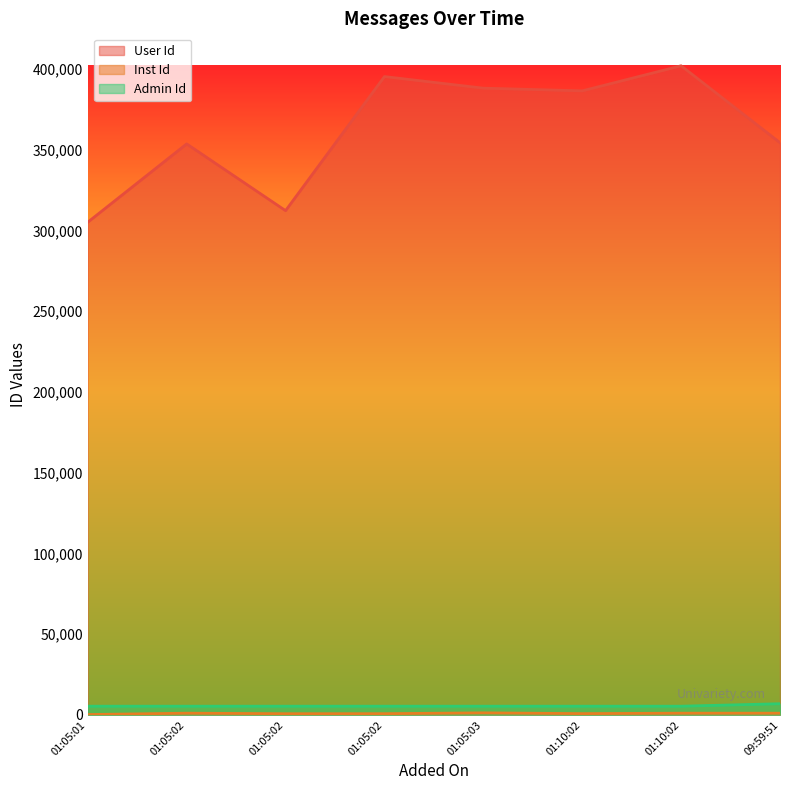

What is the total value across all series at 2021-04-23 01:05:02?

360162